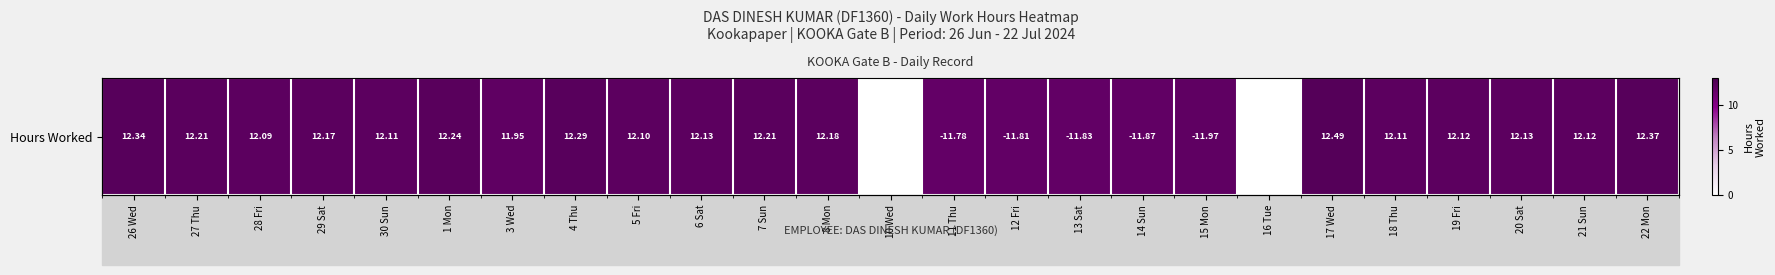

How many categories are shown in the chart?

25